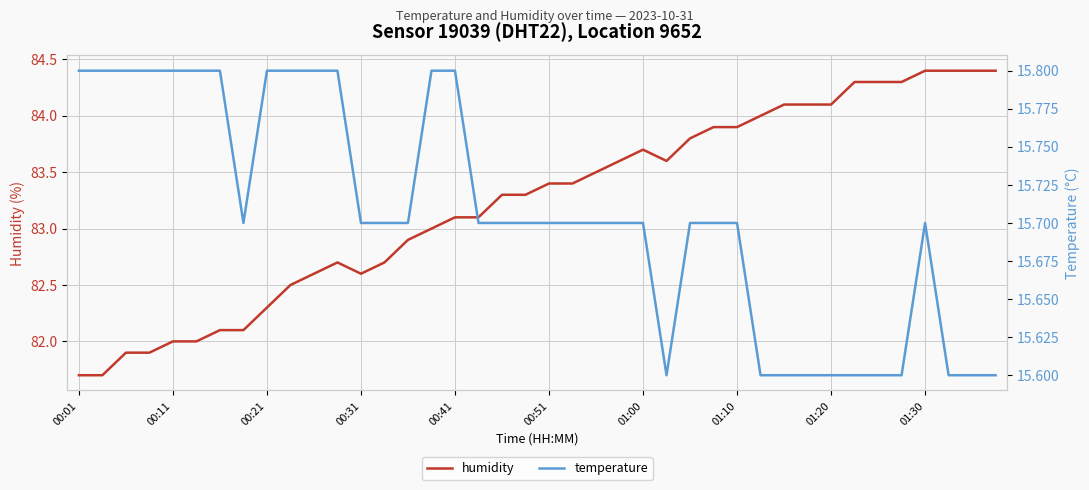

Does the chart display data point markers on the line(s)?

No